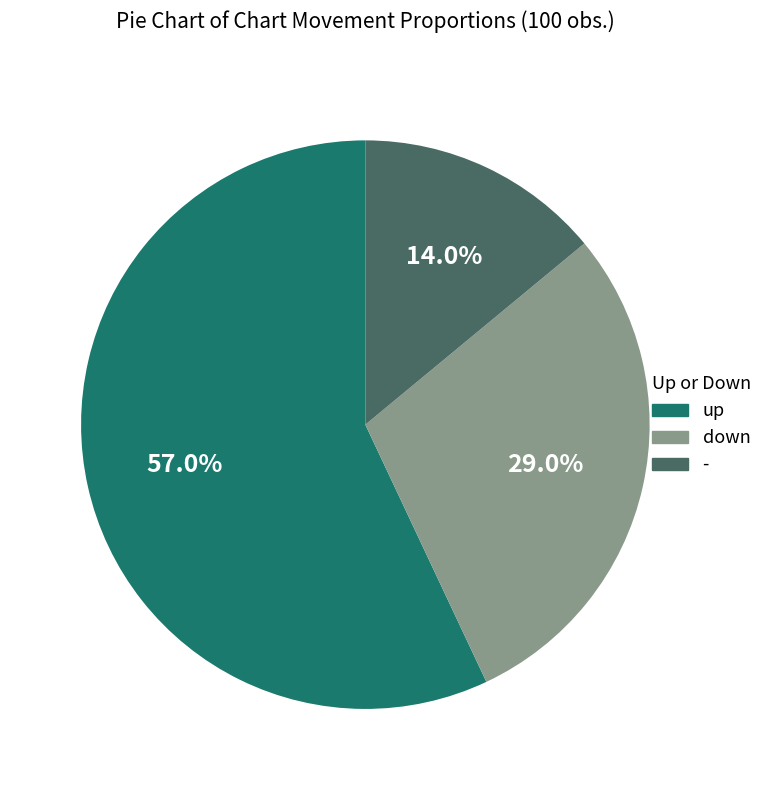

Does down represent more than half of the total?

No